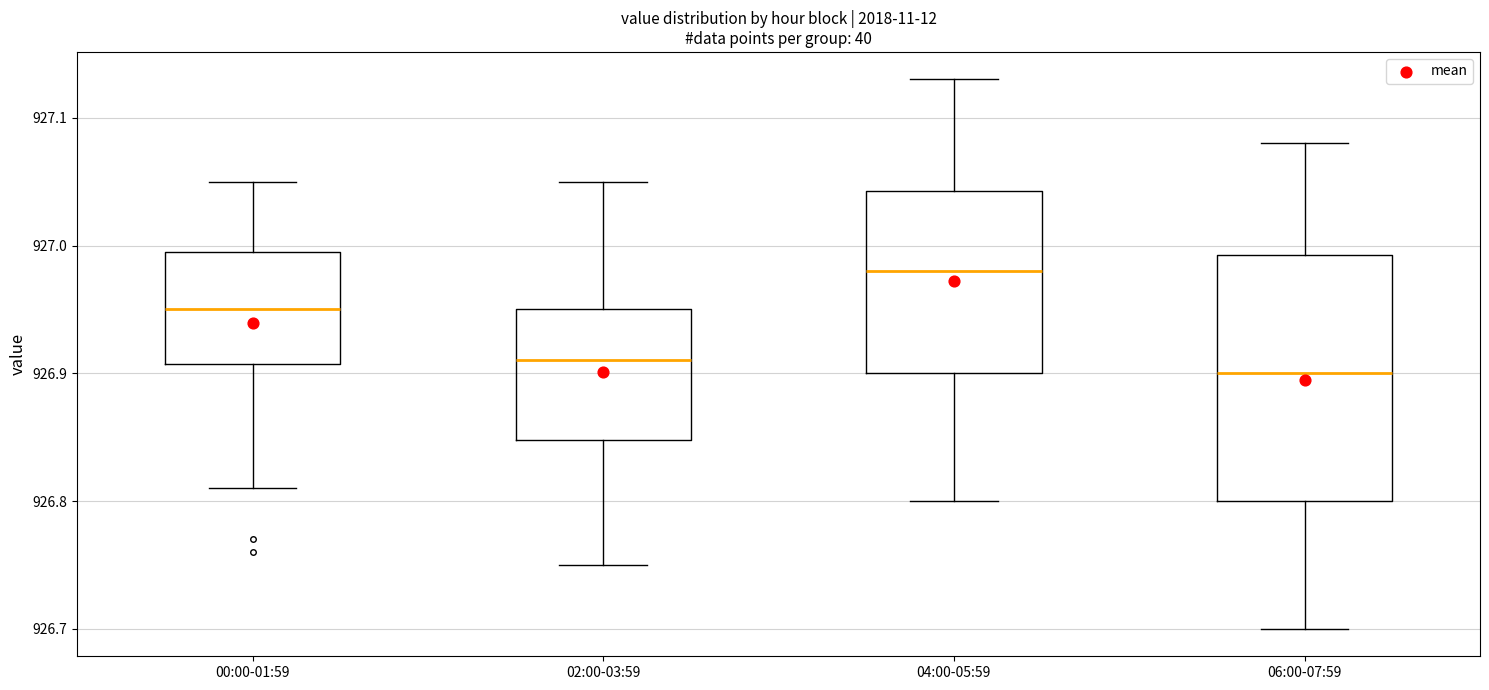

Which box is the tallest, from its lower edge to its upper edge?

06:00-07:59